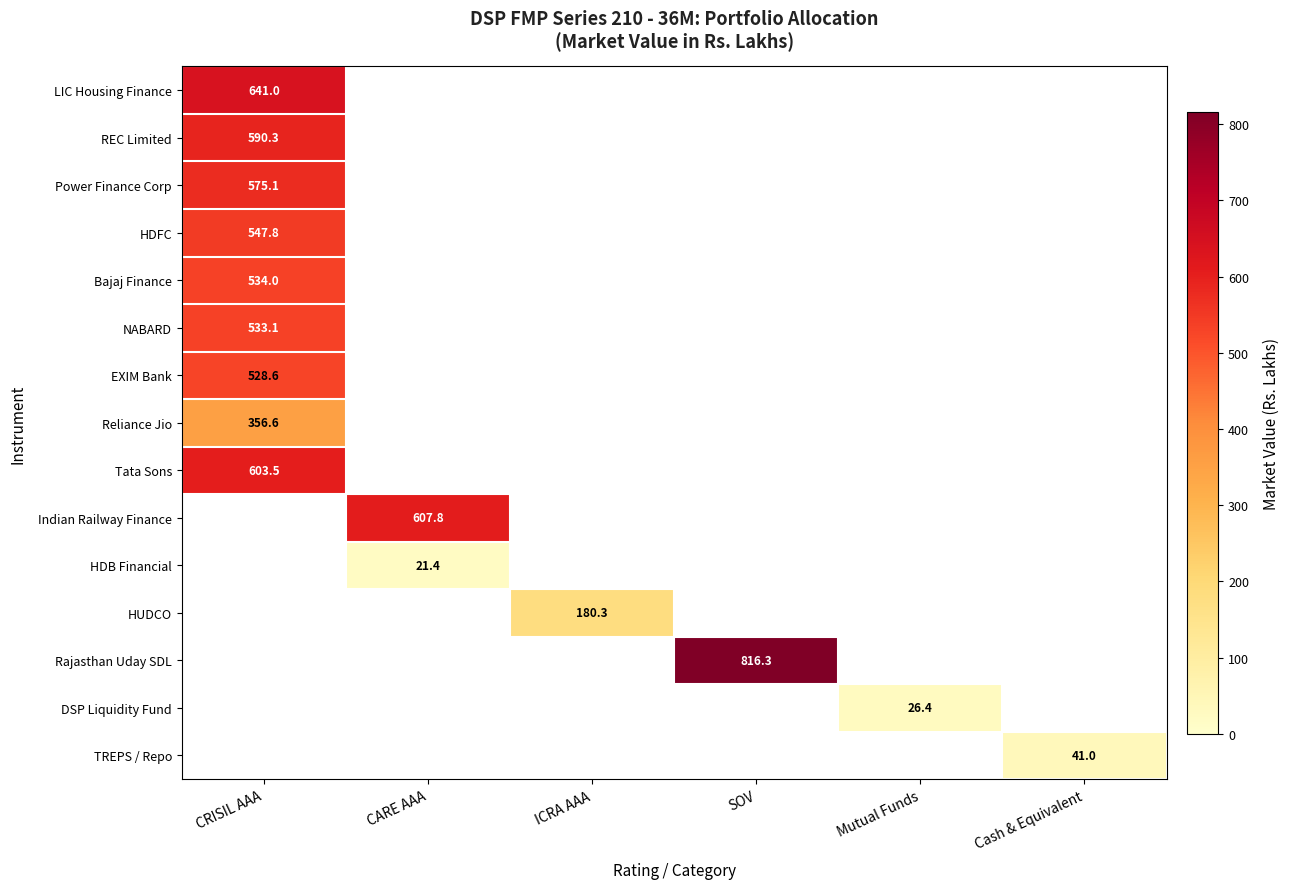

Which label corresponds to the smallest value in the chart?

CARE AAA